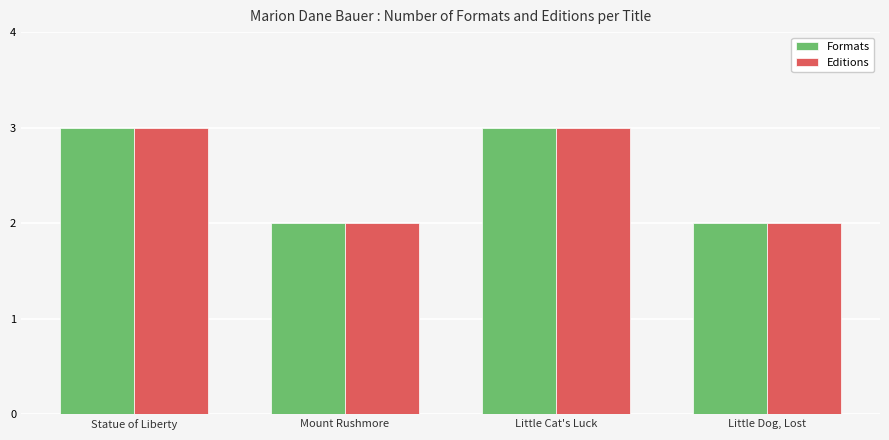

What is the total value across all series at Mount Rushmore?

4